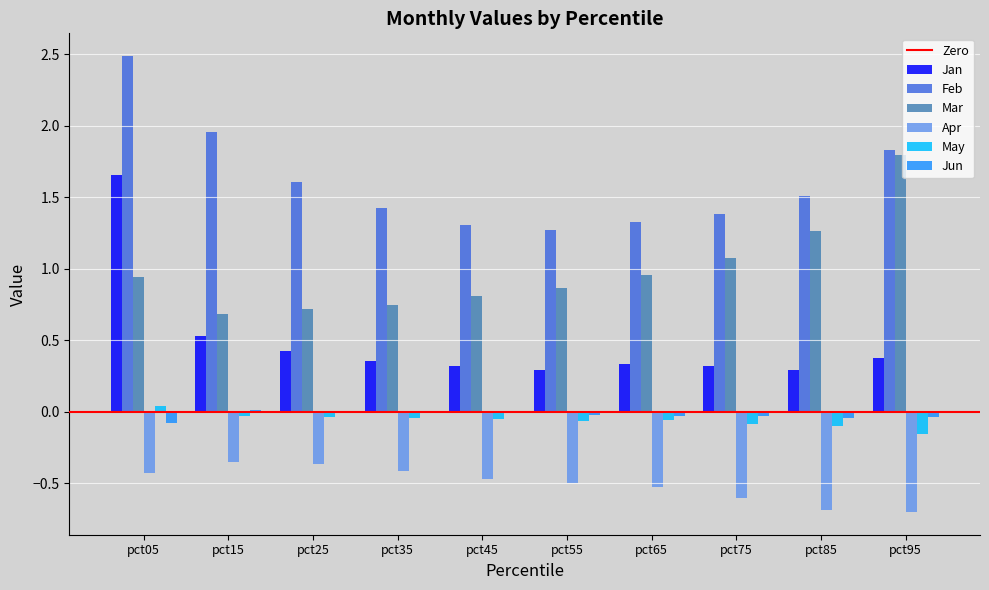

What is the sum of all Mar values?

9.8